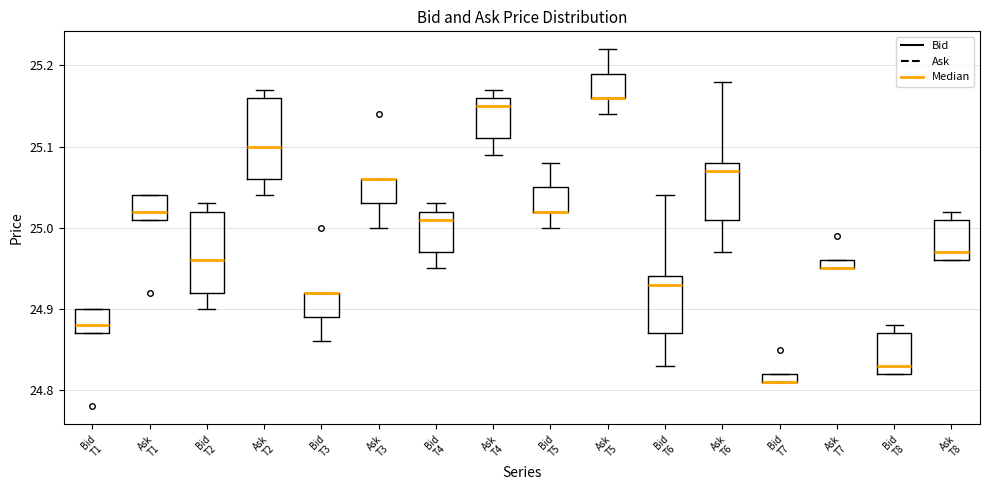

Where does the median line of the box for Bid T6 sit on the y-axis? The values are not printed on the chart, so give them approximately, as read against the axis.

24.93